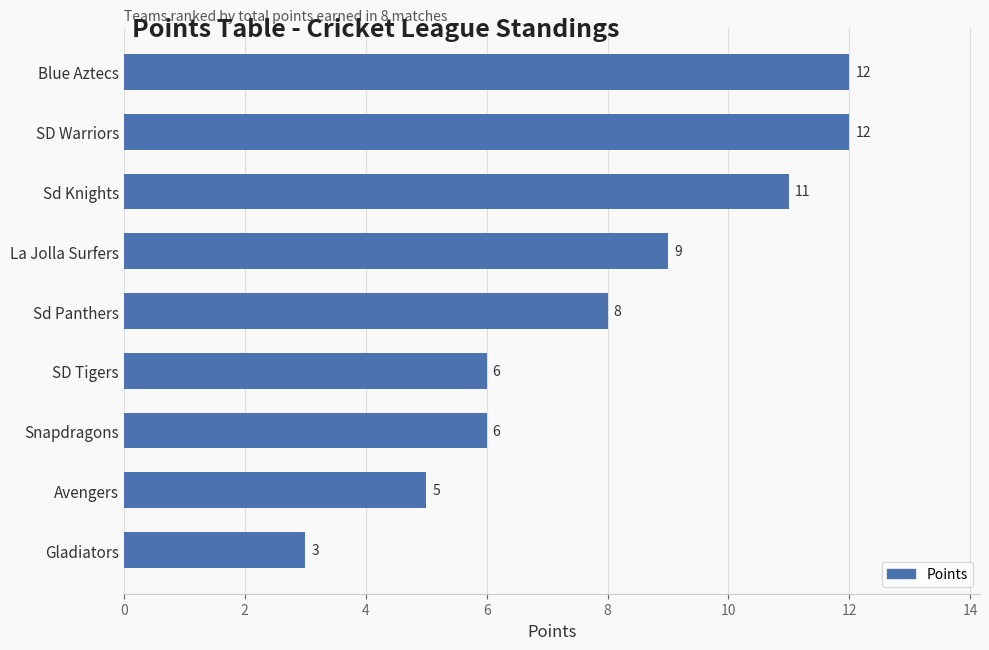

Is it true that the value at Blue Aztecs is 12?

True